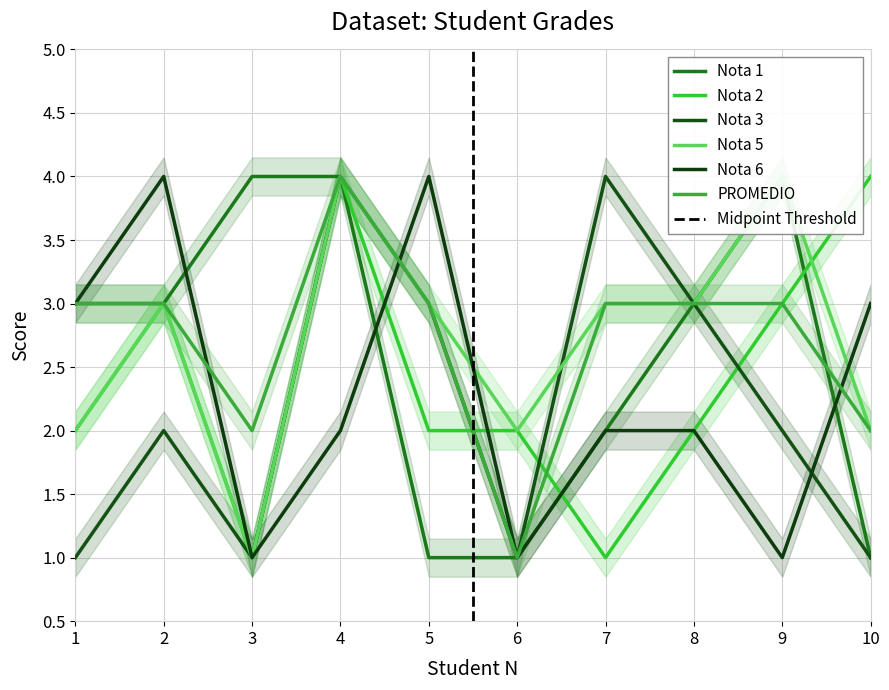

At which label is PROMEDIO closest to 2?

3